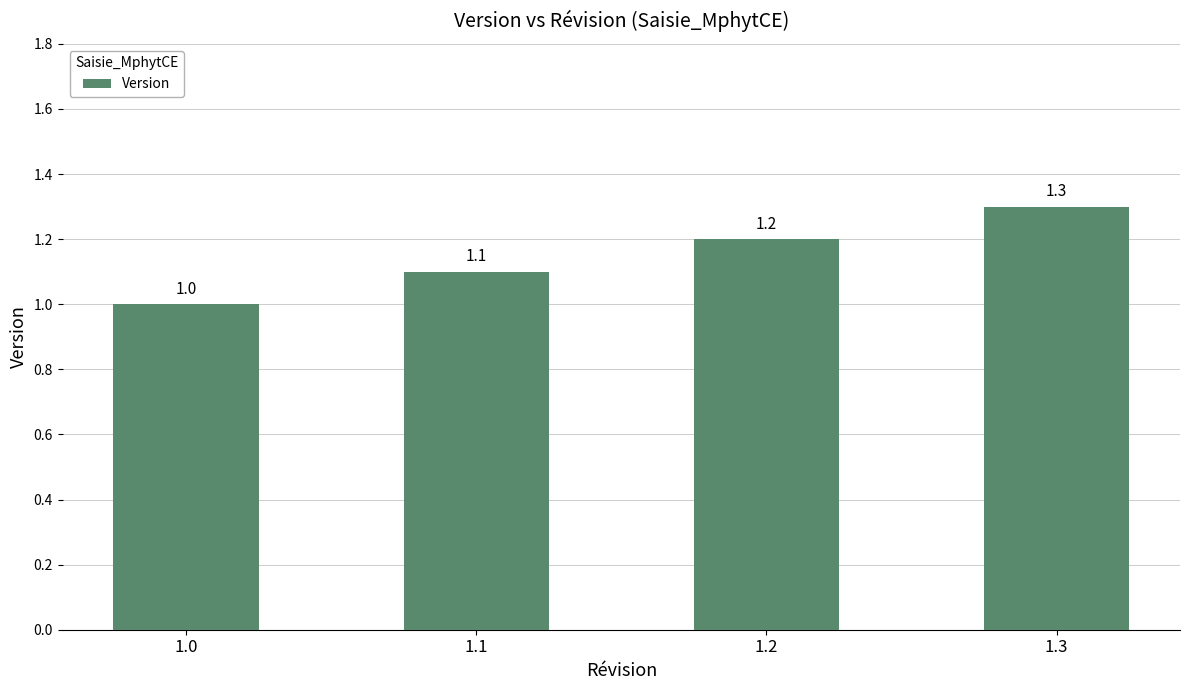

Rank the categories by value from highest to lowest.

1.3, 1.2, 1.1, 1.0